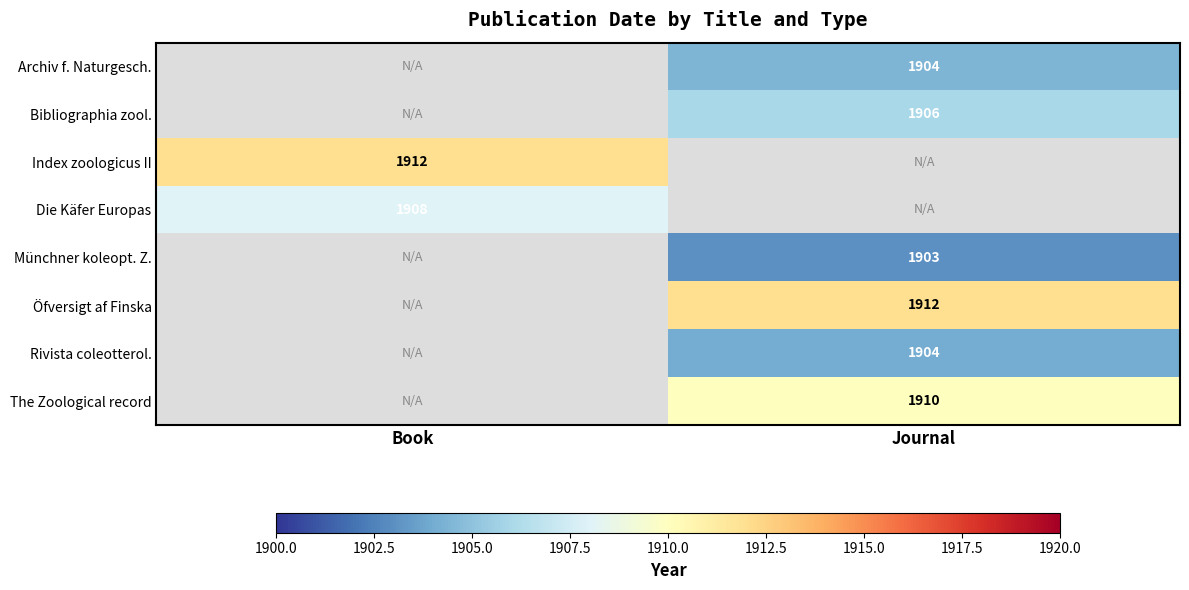

How many categories are shown in the chart?

2